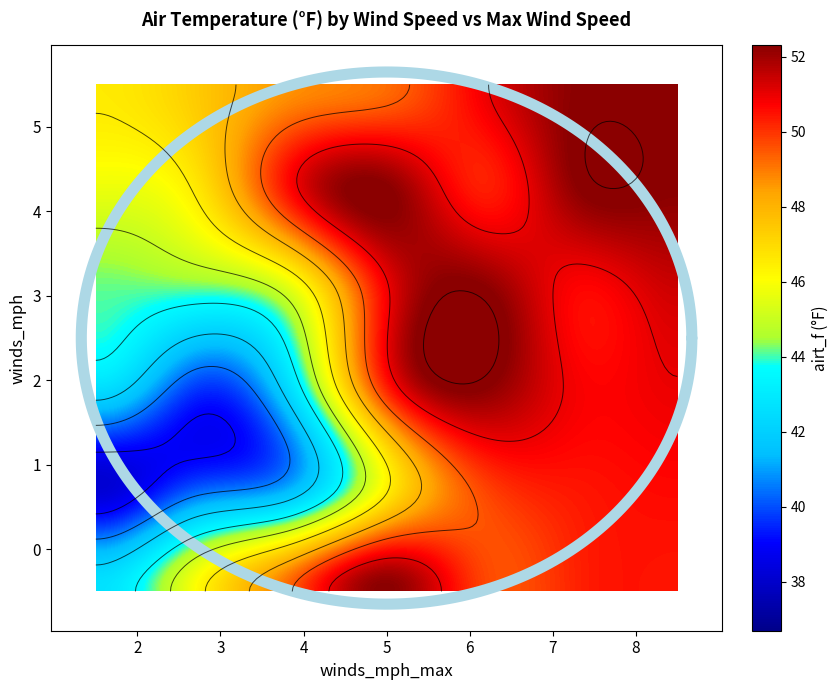

True or false: 3 has a value of 74.2 at 5.

False